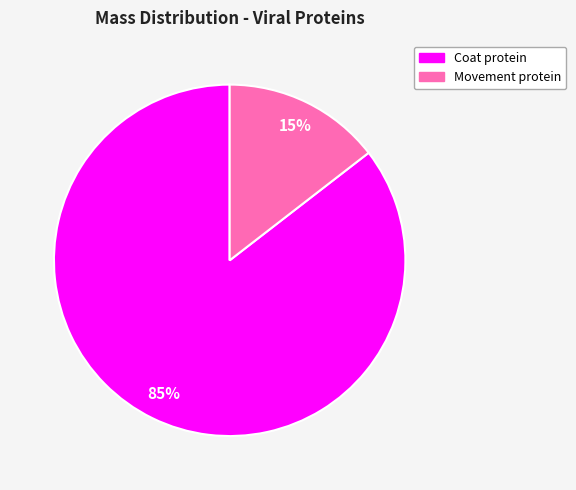

Do Movement protein and Coat protein together represent more than half of the pie?

Yes